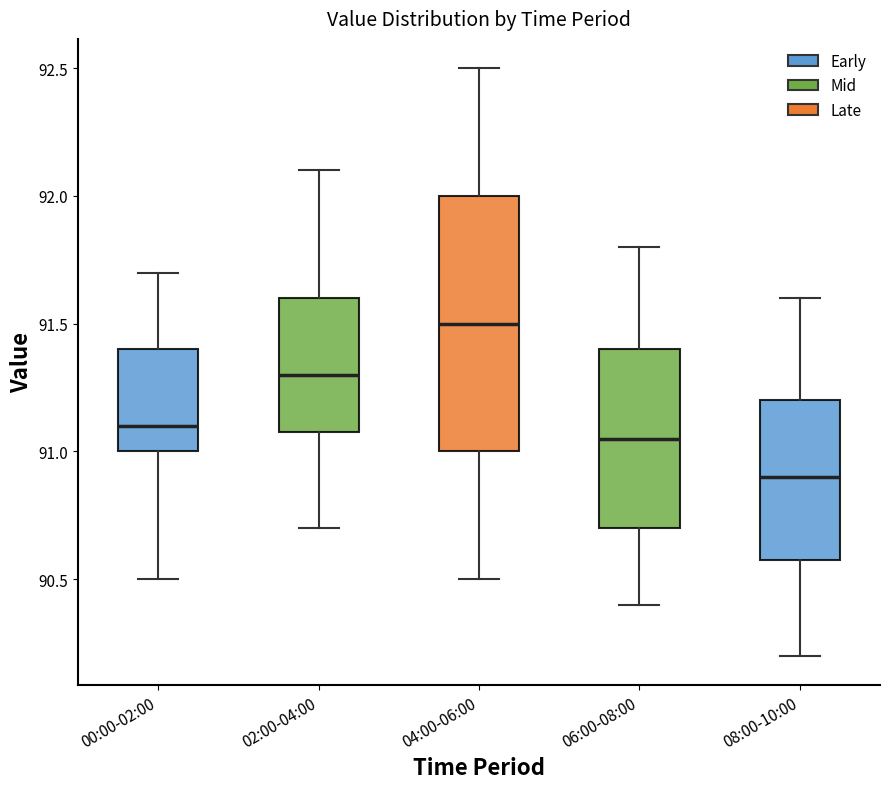

Reading left to right, transcribe this box plot: for each box, give where its median line is, the range the box spans, and where its two whiskers end, as read against the y-axis. The values are not printed on the chart, so give them approximately, as read against the axis.

00:00-02:00: median 91.10, box 91.00 to 91.40, whiskers 90.50 to 91.70
02:00-04:00: median 91.30, box 91.10 to 91.60, whiskers 90.70 to 92.10
04:00-06:00: median 91.50, box 91.00 to 92.00, whiskers 90.50 to 92.50
06:00-08:00: median 91.05, box 90.70 to 91.40, whiskers 90.40 to 91.80
08:00-10:00: median 90.90, box 90.60 to 91.20, whiskers 90.20 to 91.60